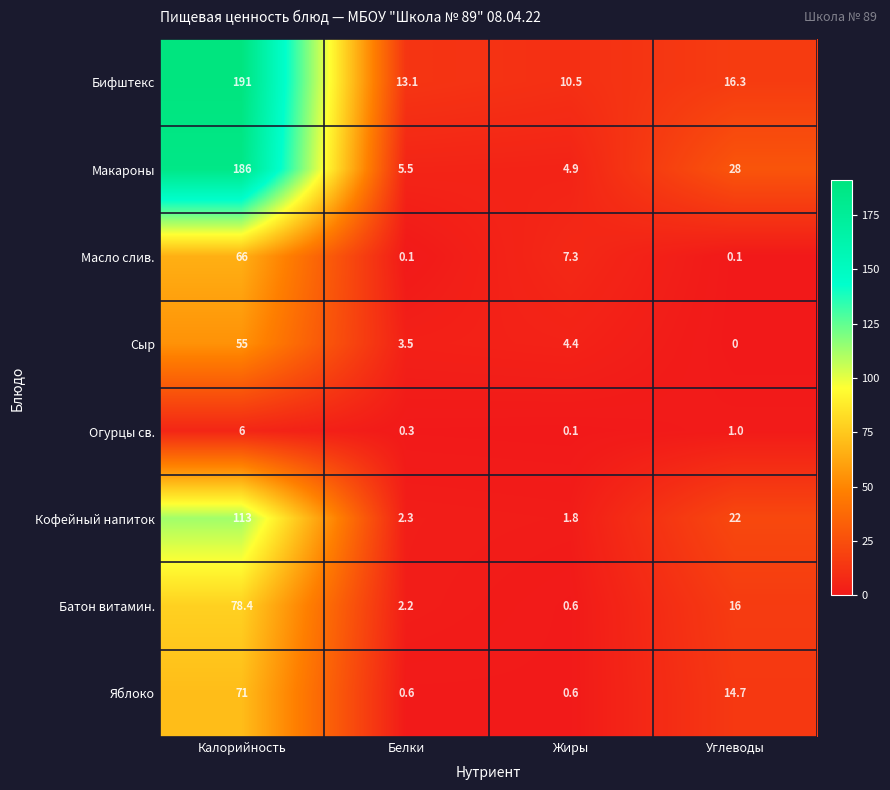

What is the difference between the second highest and second lowest values in the Бифштекс series?

3.2